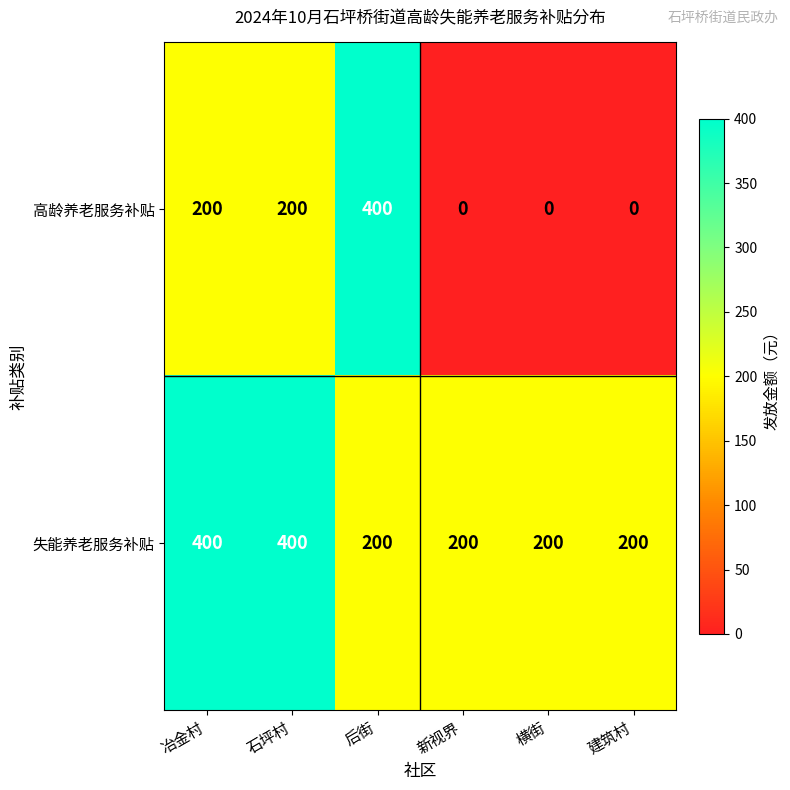

List the series in order of their overall mean, highest first.

失能养老服务补贴, 高龄养老服务补贴